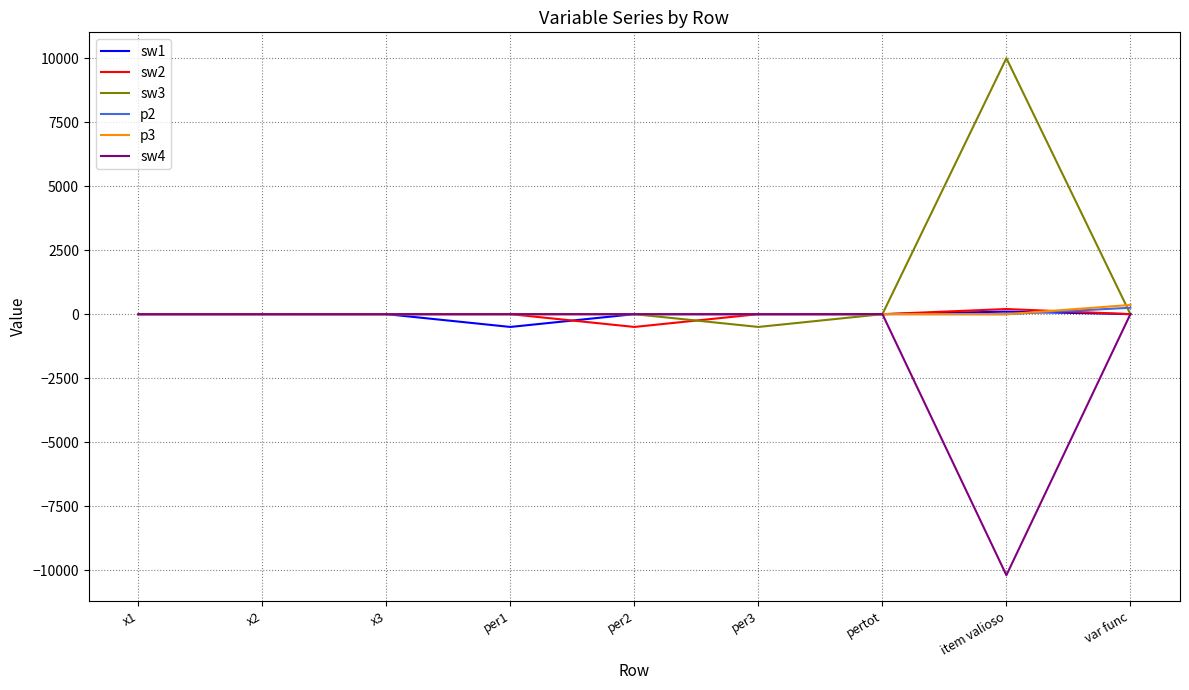

The value of sw3 at x1 is 0.0. True or false?

True